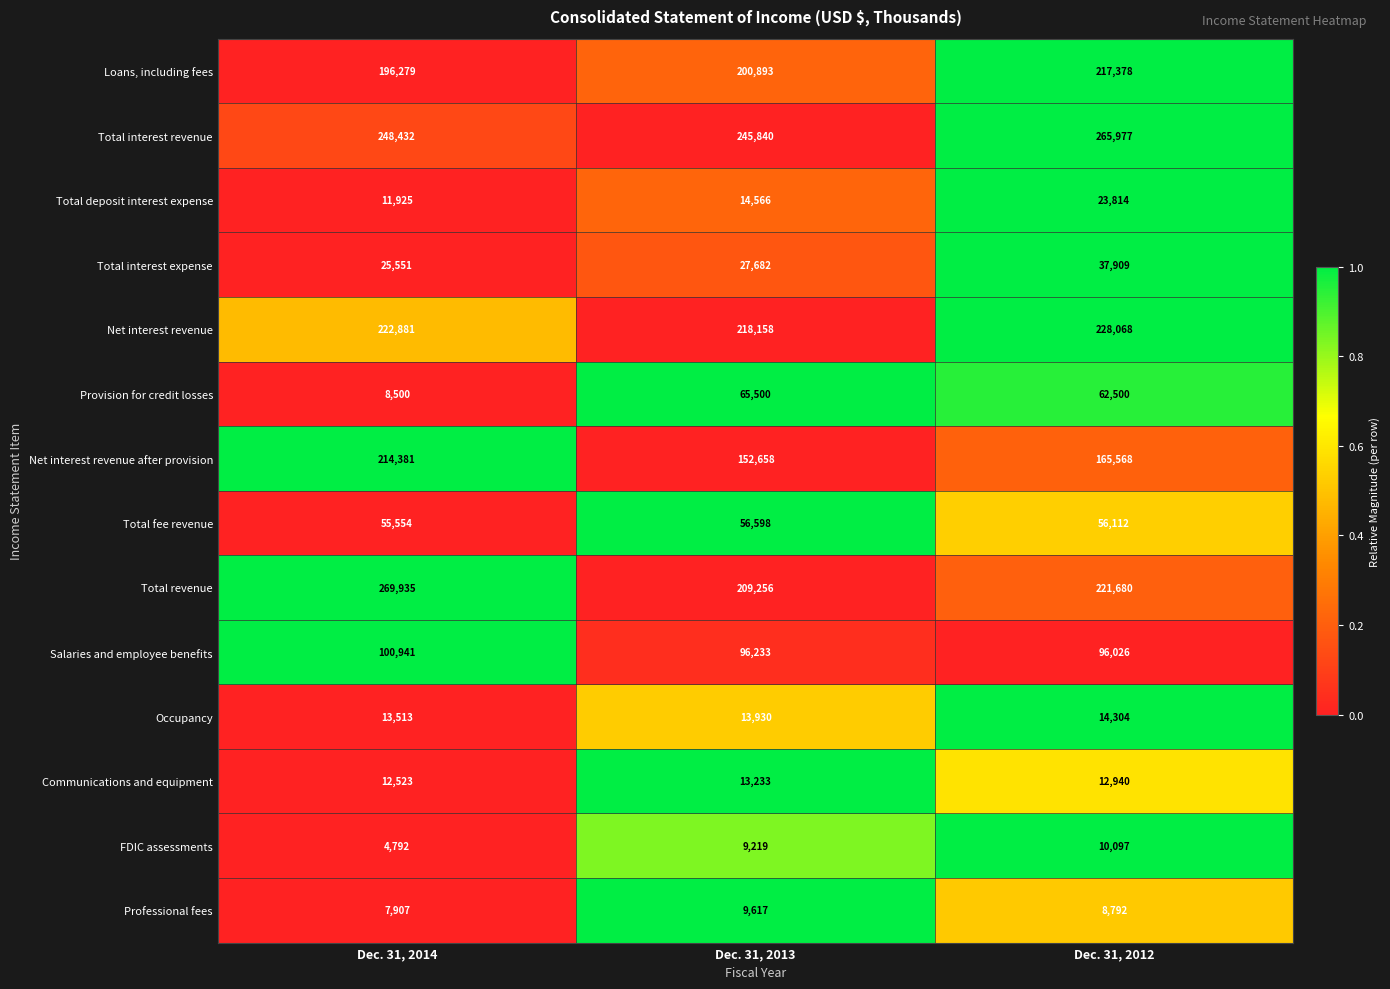

Where is Professional fees nearest to the value 8762?

Dec. 31, 2012